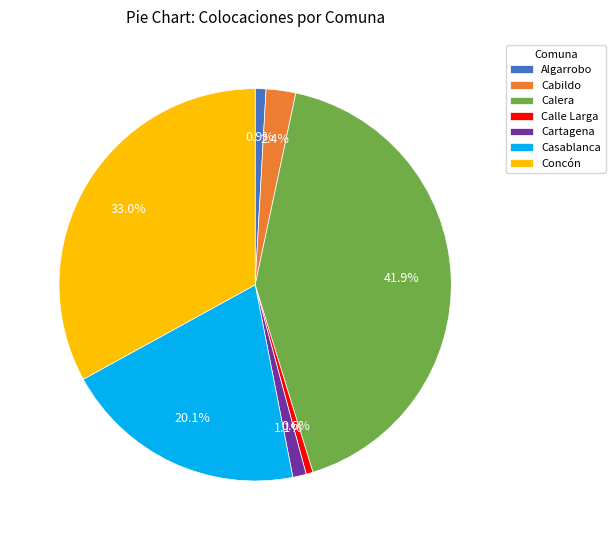

Is it true that Algarrobo is 1% of the pie?

True